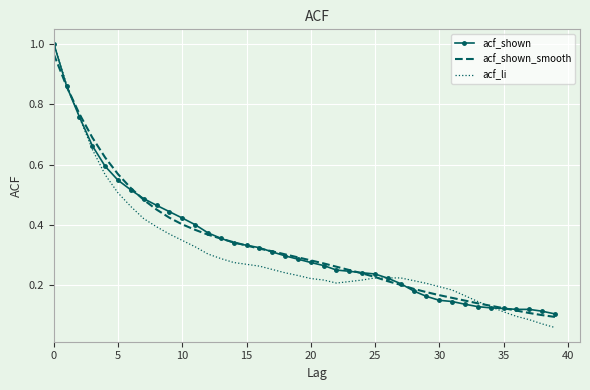

Count the number of data series in this chart.

3